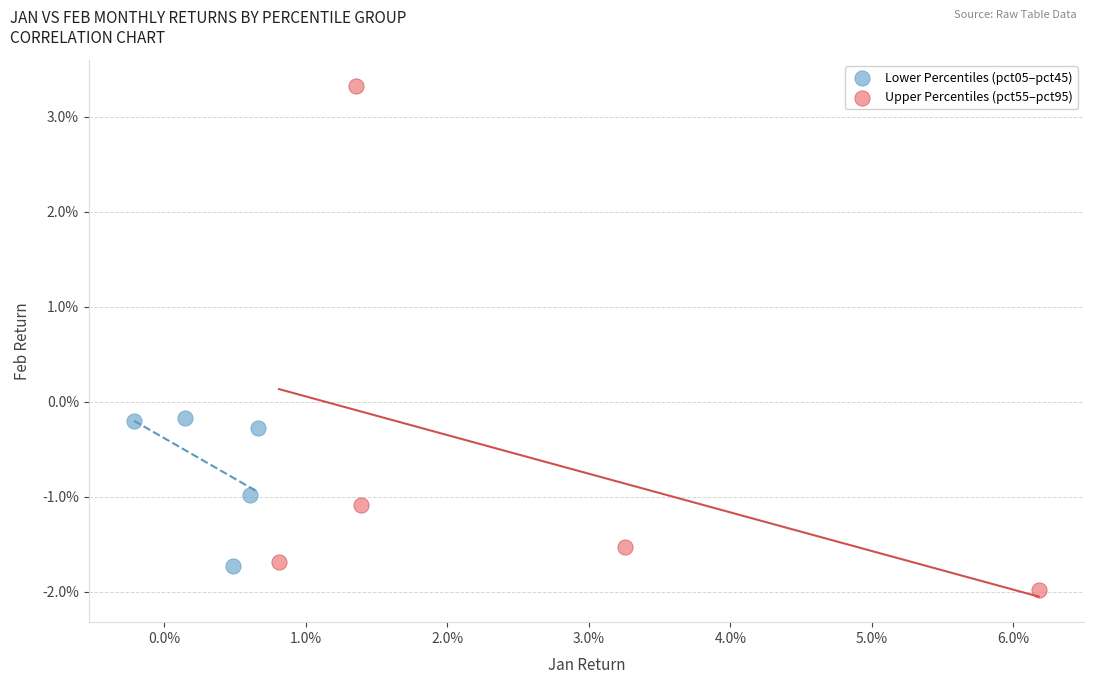

What are all the series names shown in the legend?

Lower Percentiles (pct05–pct45), Upper Percentiles (pct55–pct95)